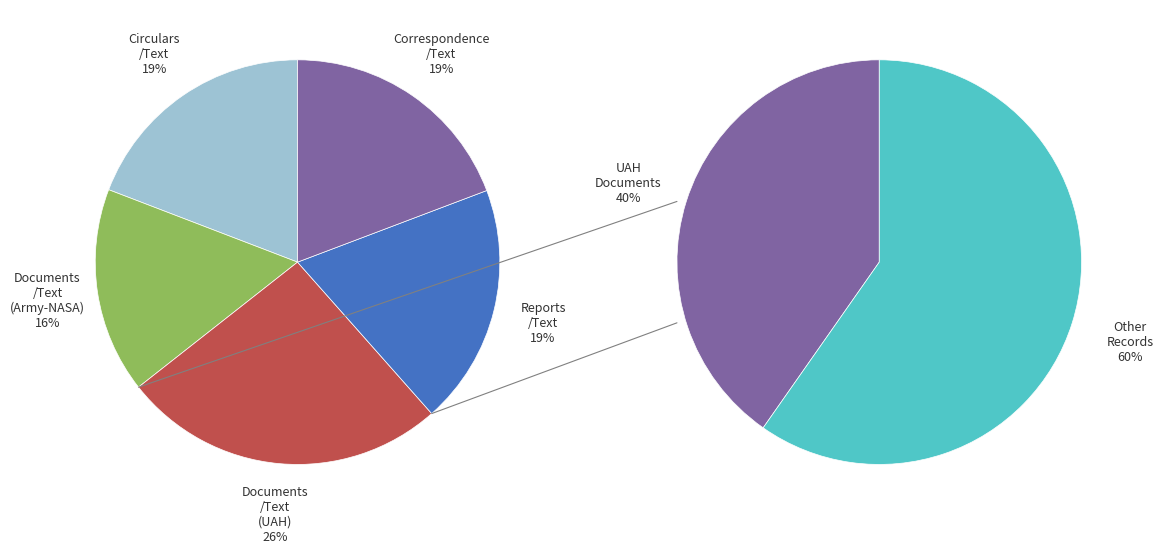

Does Correspondence/Text account for over 50% of the chart?

No